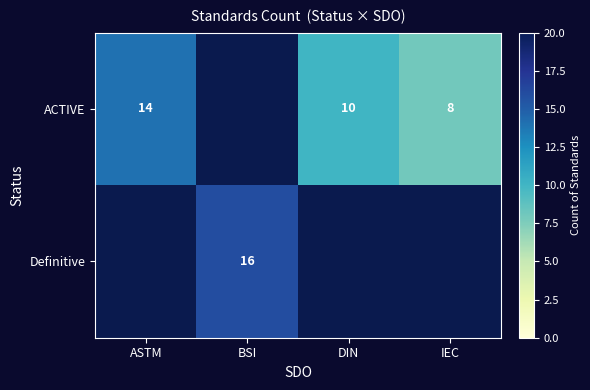

Rank the series by their average value, from highest to lowest.

ACTIVE, Definitive